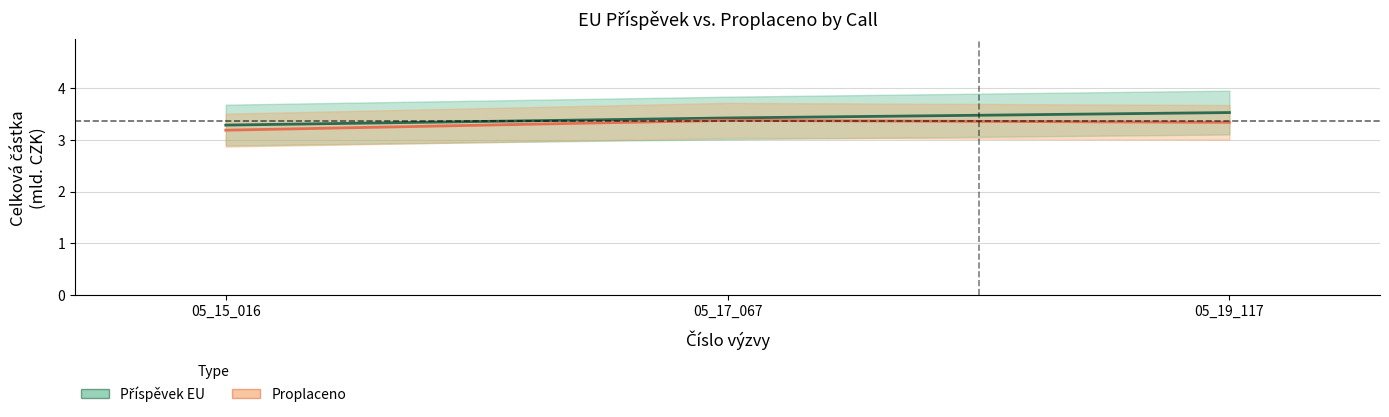

Reading left to right, extract all data points from this chart.

Příspěvek EU: 3.3	3.4	3.5
Proplaceno: 3.2	3.4	3.3